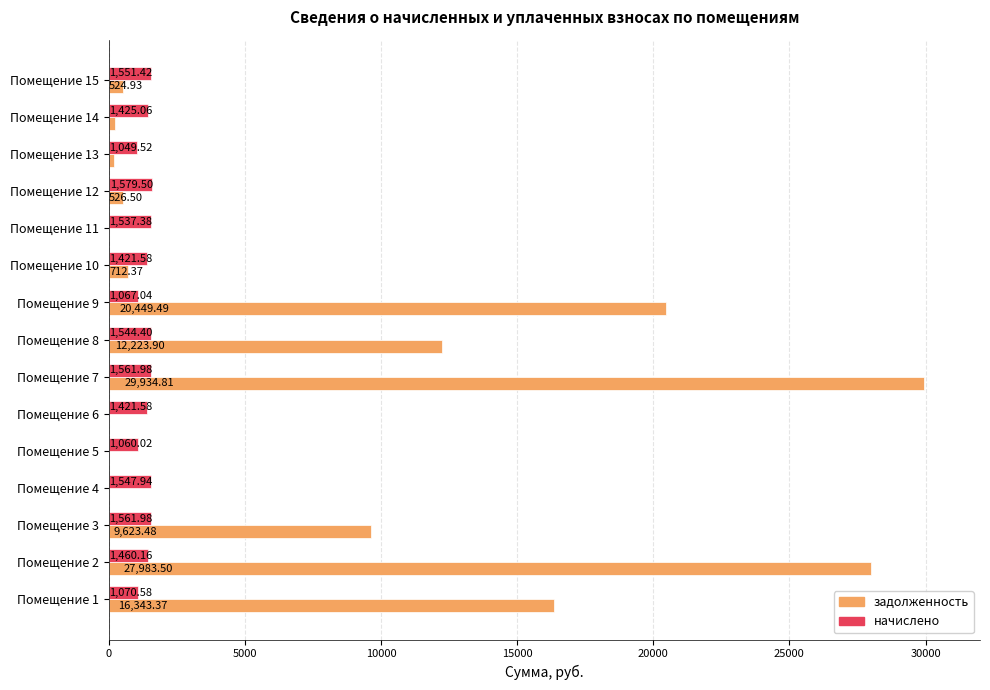

What is the average value of the начислено series?

1390.7